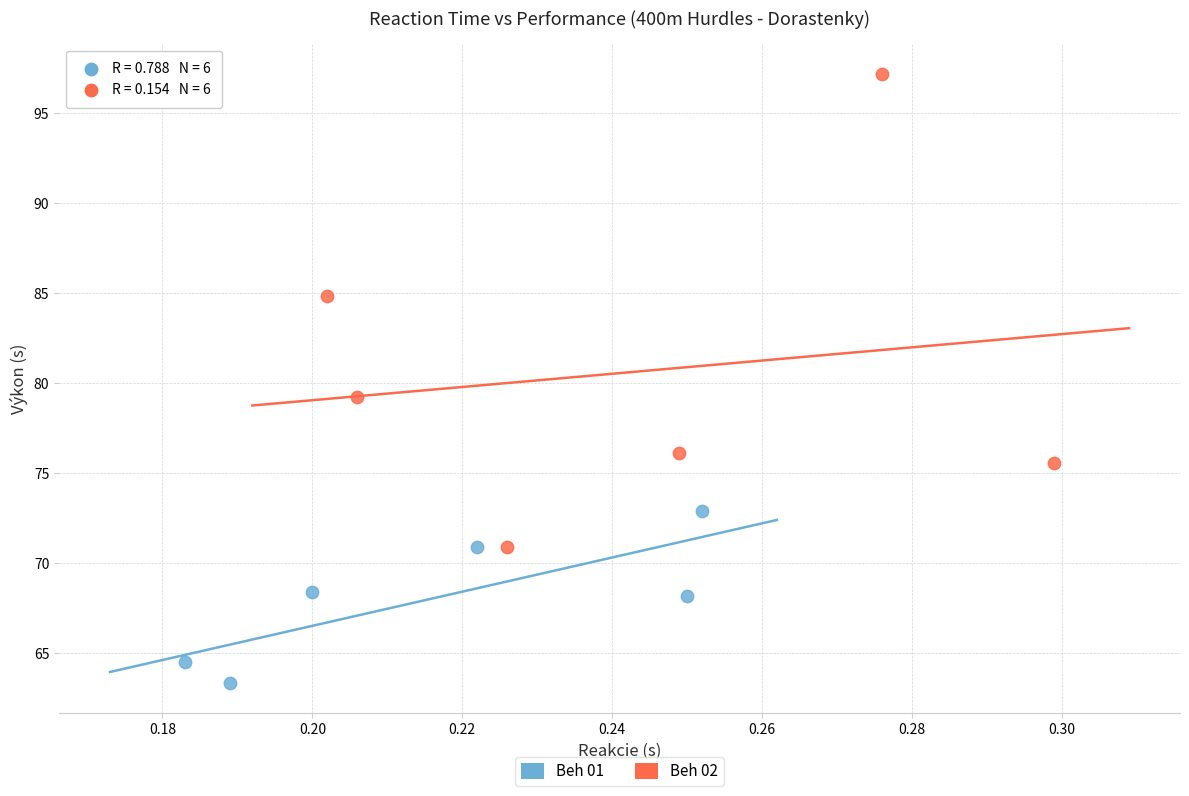

Which series contains the lowest Y value?

Beh 01